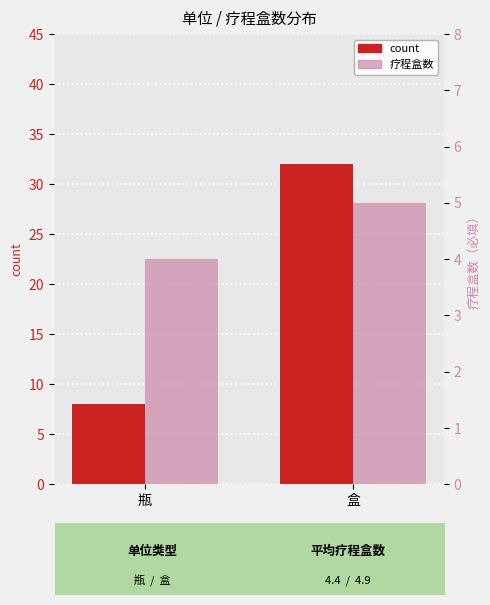

What value does the count series have at 瓶?

8